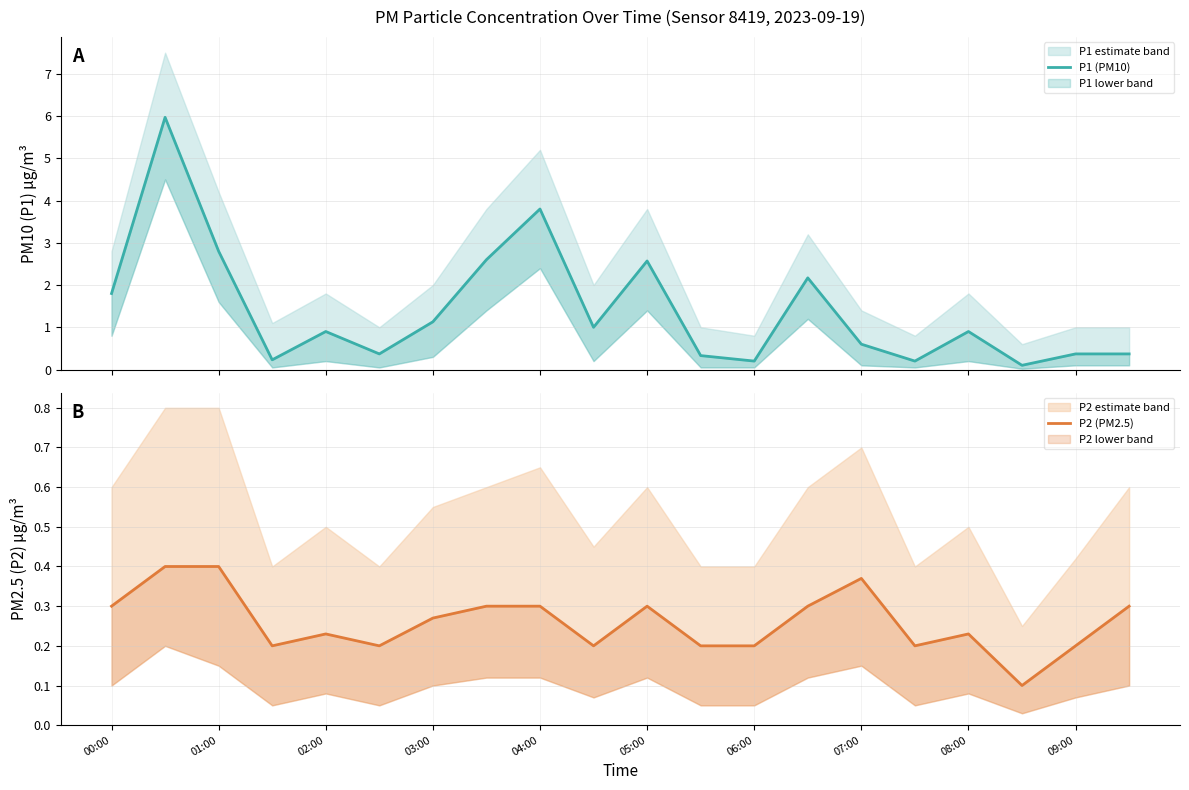

Rank the series by their average value, from highest to lowest.

P1 (PM10), P2 (PM2.5)